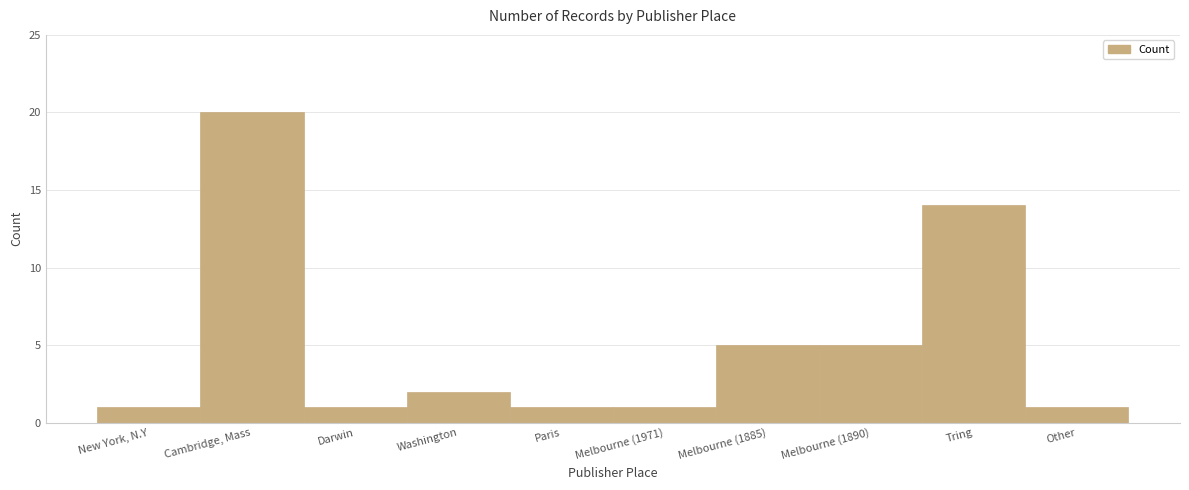

How many categories are shown in the chart?

10